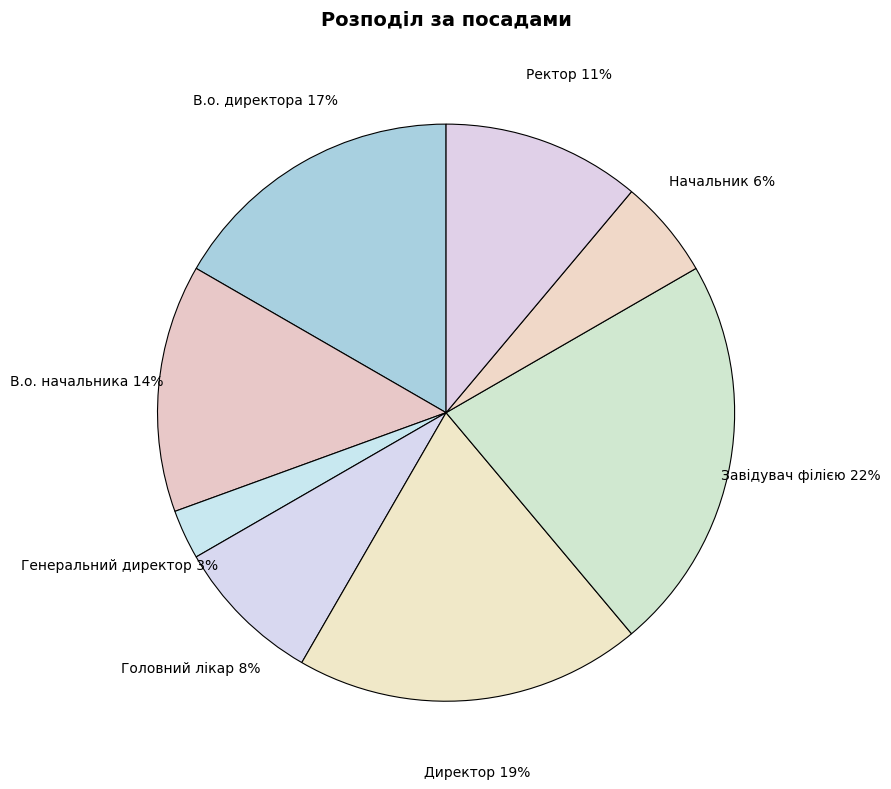

Does Головний лікар account for over 50% of the chart?

No